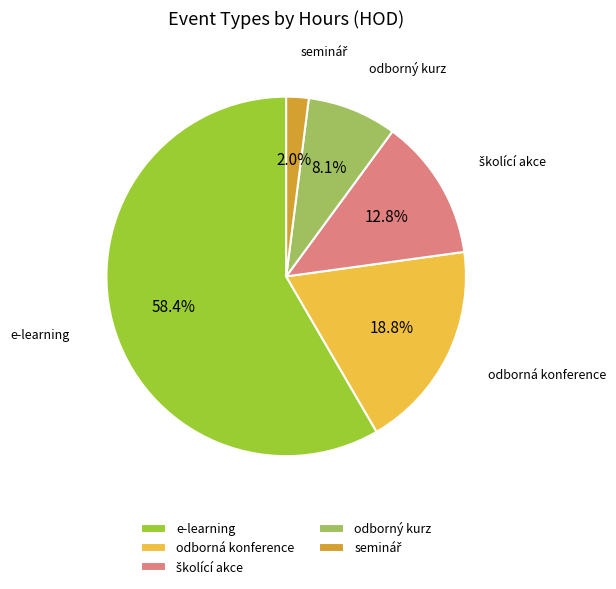

Between odborný kurz and e-learning, which is larger?

e-learning